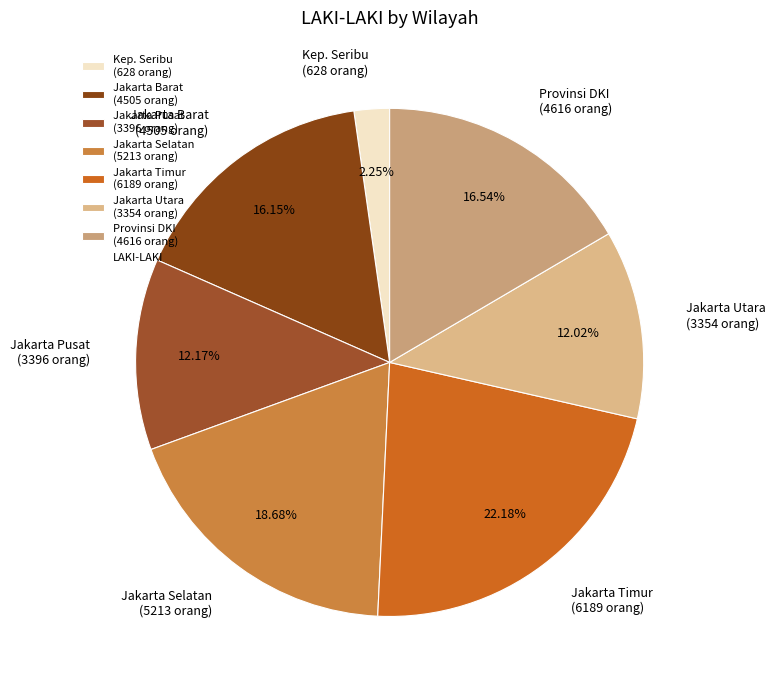

What is the smallest slice in the pie chart?

Kep. Seribu (628 orang)